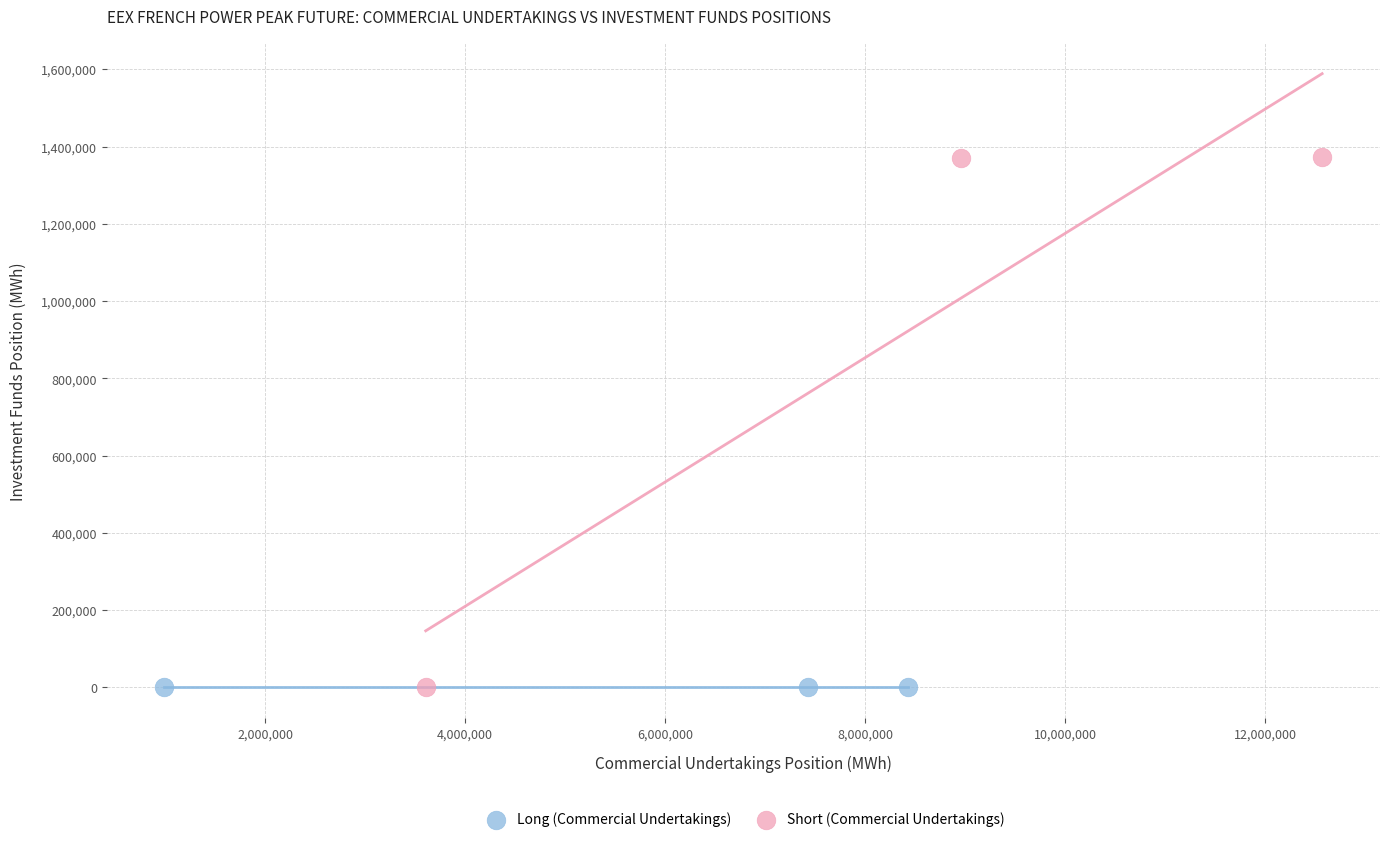

Which series reaches the maximum Y coordinate?

Short (Commercial Undertakings)